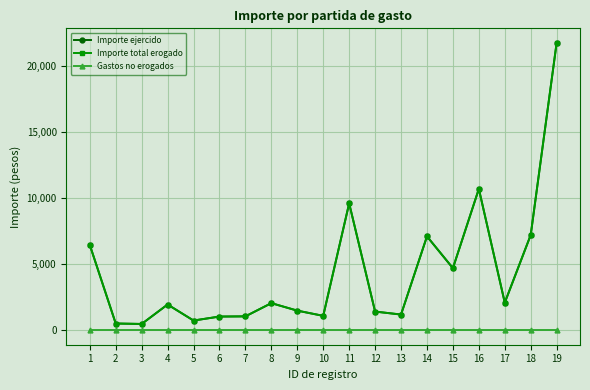

List the labels in order of Gastos no erogados value, smallest first.

1, 2, 3, 4, 5, 6, 7, 8, 9, 10, 11, 12, 13, 14, 15, 16, 17, 18, 19